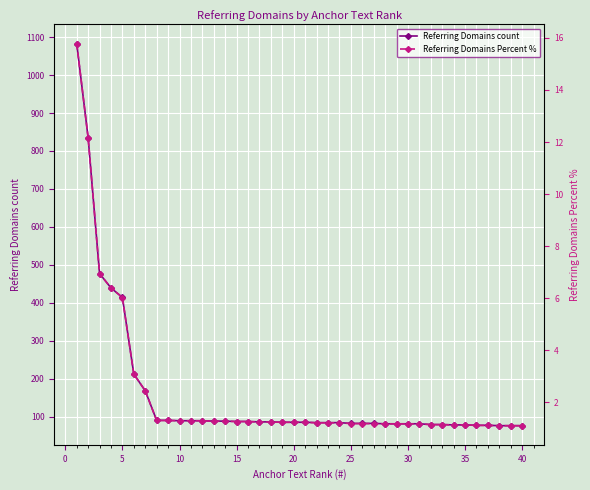

True or false: Referring Domains Percent % has more than 1 interior local peaks.

False